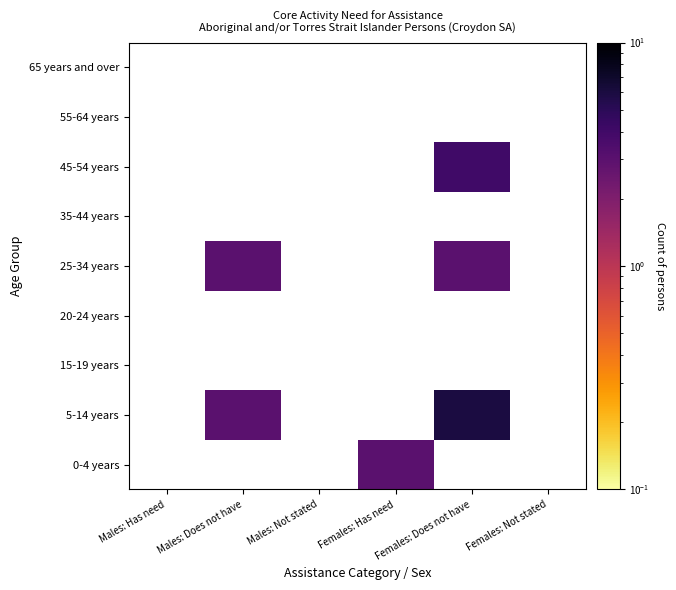

True or false: 5-14 years has a value of 0 at 5.

True